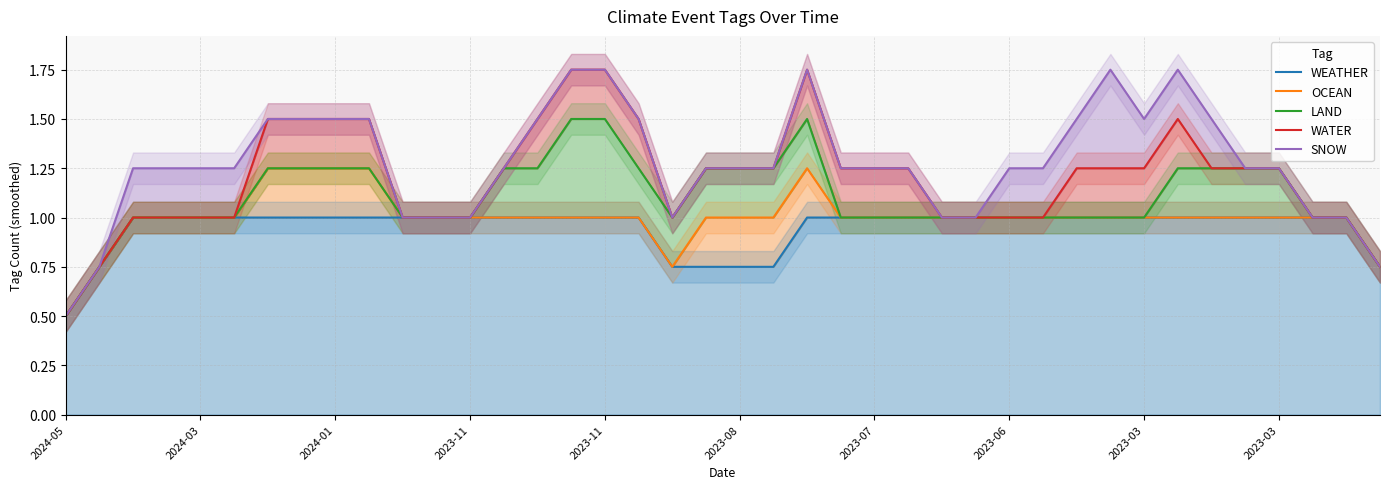

The value of OCEAN at 2024-01 is 1.0. True or false?

True